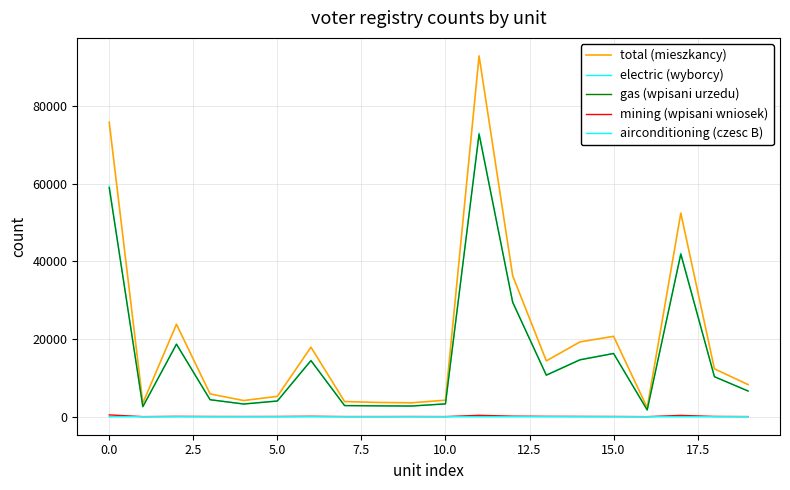

Reading left to right, what are all the values shown in this chart?

total (mieszkancy): 75839	3496	23799	5864	4158	5232	17905	3899	3664	3574	4248	92925	36279	14375	19255	20700	2316	52437	12320	8263
electric (wyborcy): 59432	2593	18738	4412	3293	4077	14528	2882	2813	2782	3314	73097	29566	10766	14702	16318	1745	42165	10346	6631
gas (wpisani urzedu): 58977	2581	18659	4364	3251	4026	14427	2852	2785	2741	3291	72750	29431	10680	14634	16269	1736	41837	10282	6607
mining (wpisani wniosek): 455	12	79	48	42	51	101	30	28	41	23	347	135	86	68	49	9	328	64	24
airconditioning (czesc B): 8	1	1	0	0	0	0	3	2	1	0	1	1	0	0	0	0	1	0	0